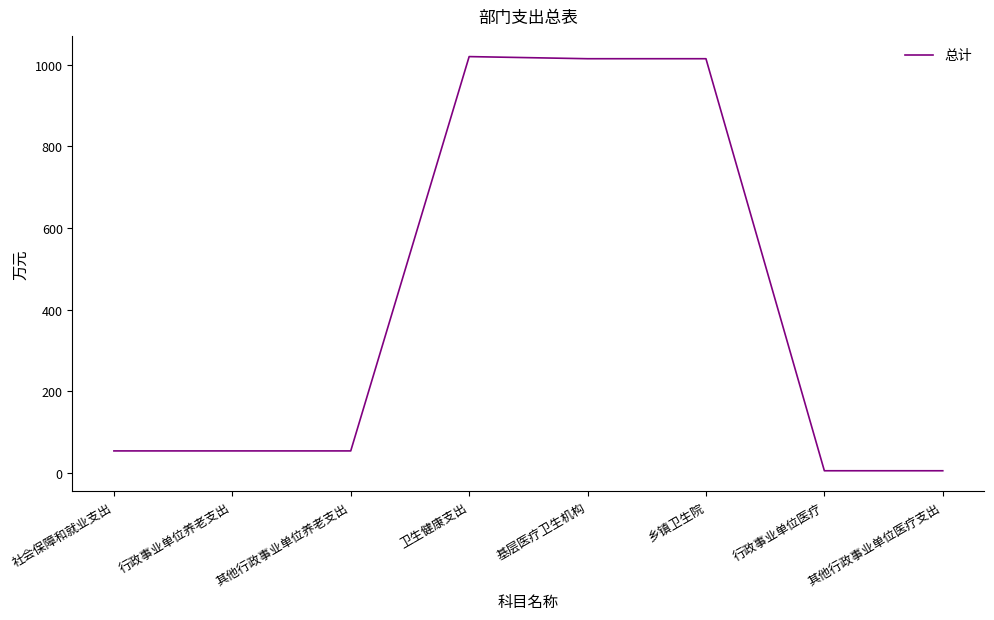

What is the difference between the values at 行政事业单位养老支出 and 乡镇卫生院?

960.9